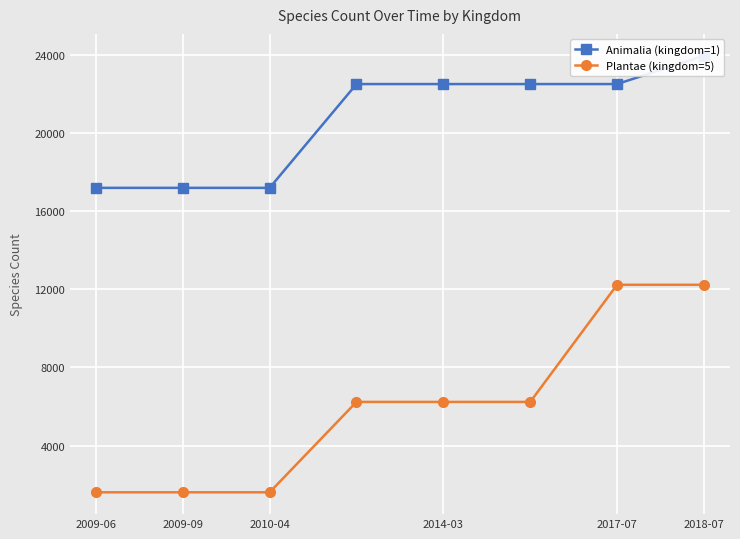

What is the highest value of the Plantae (kingdom=5) series?

12235